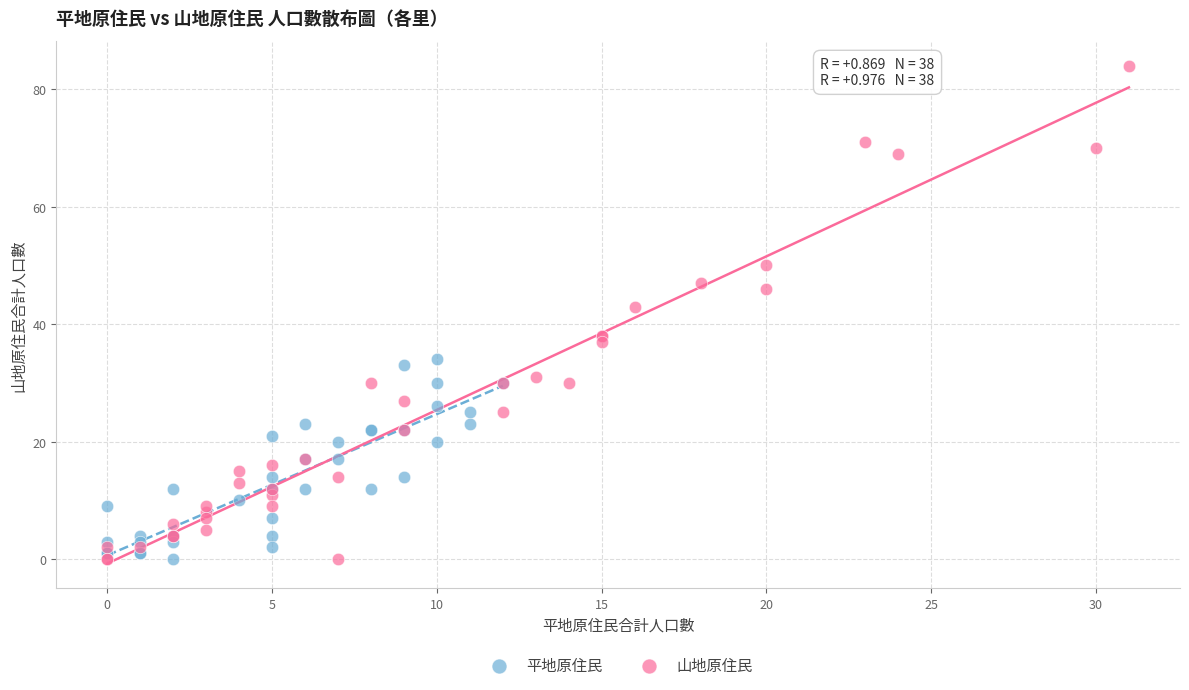

Which series has the widest spread of Y values?

山地原住民